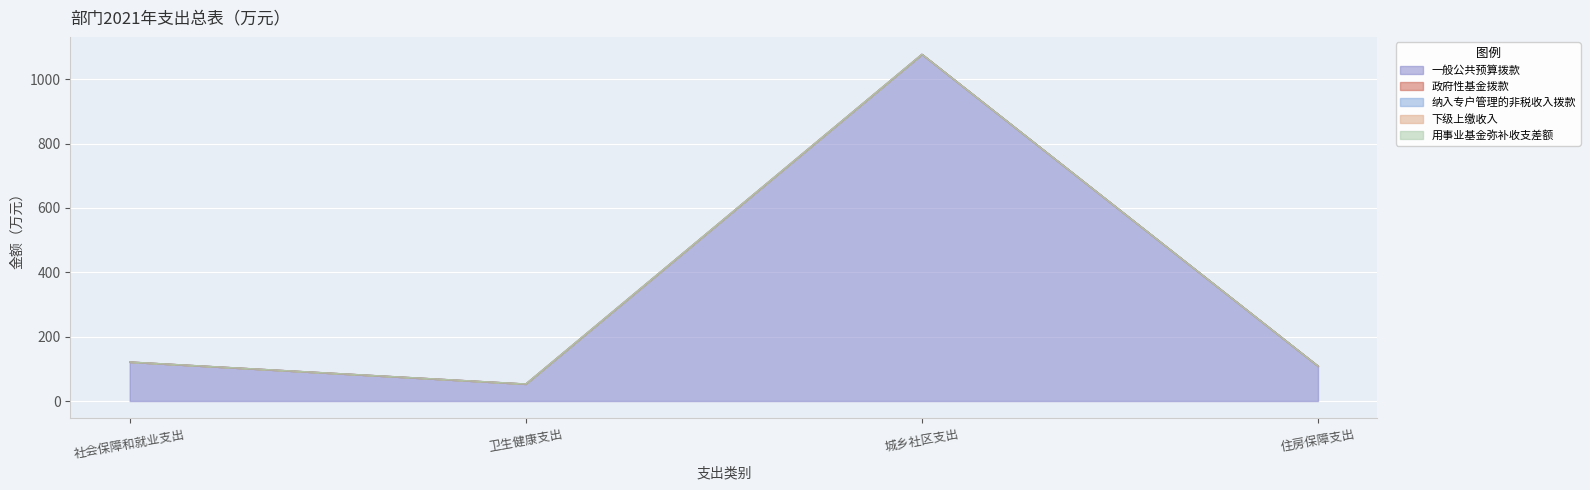

How many data points in 一般公共预算拨款 are less than 121?

2